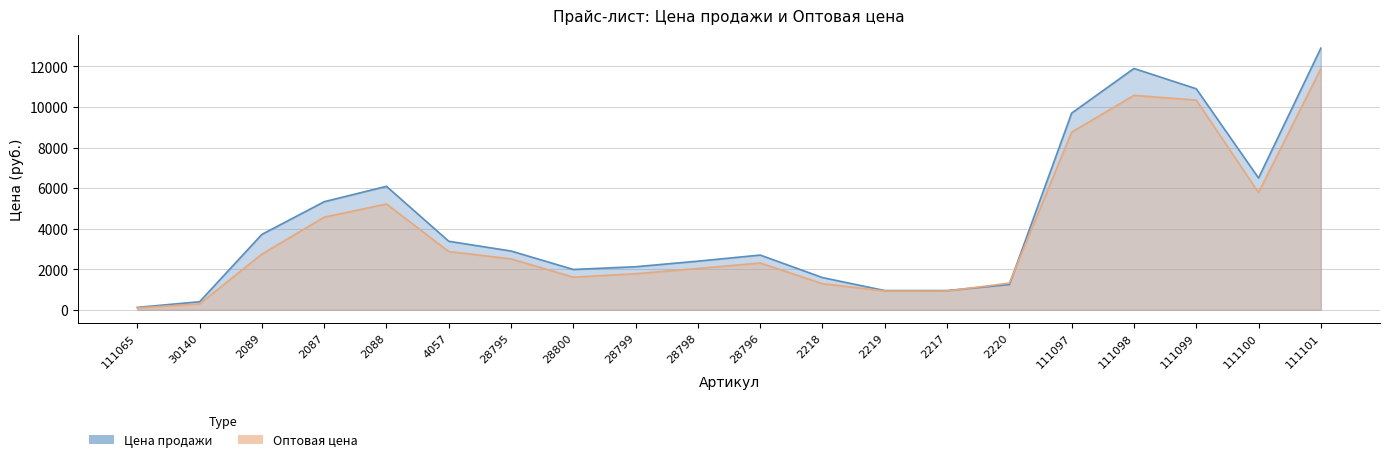

What is the difference between the highest and lowest values at 28795?

389.0